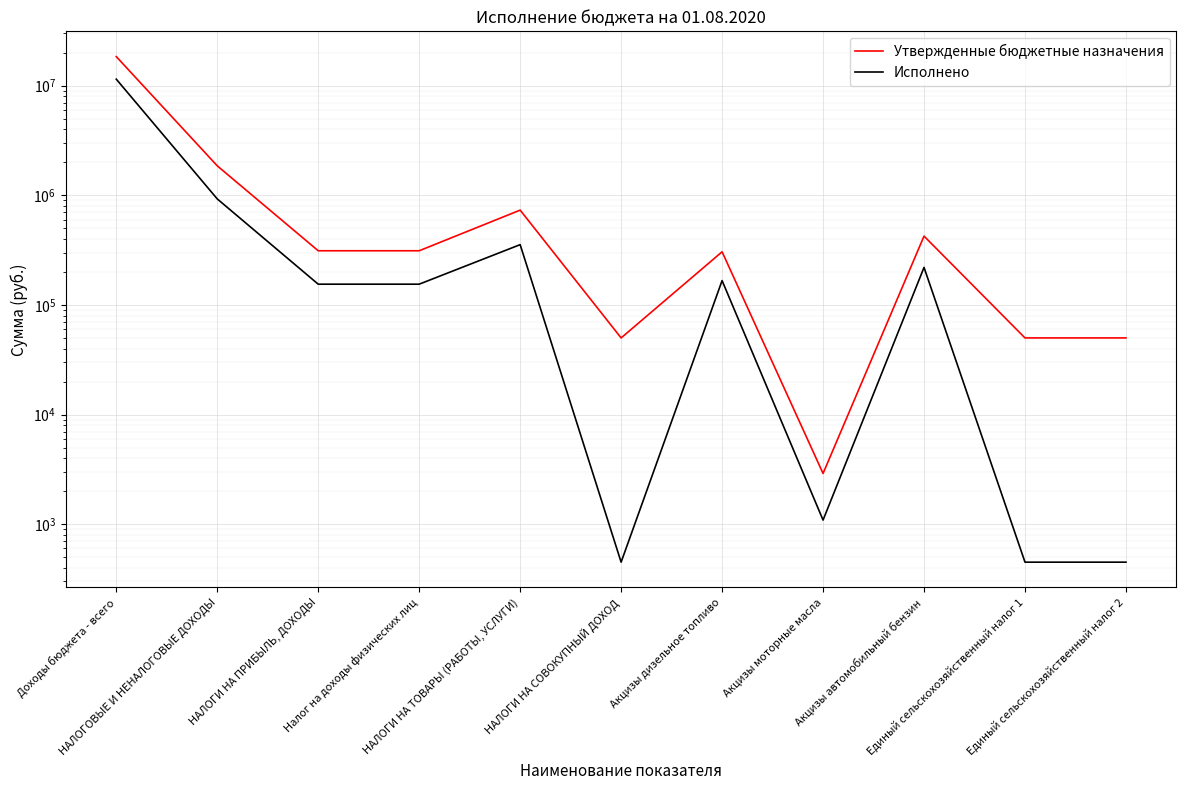

Where does the Исполнено series first go above 154638?

Доходы бюджета - всего